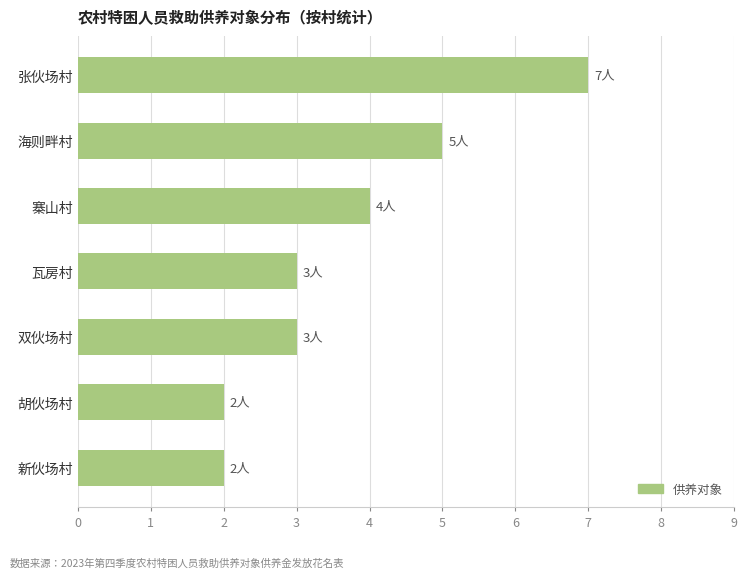

Are the bars grouped side by side (vs. stacked)?

No